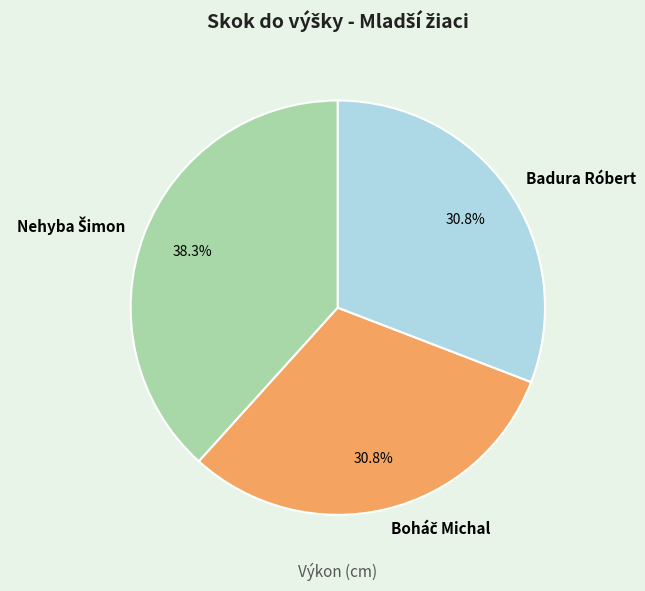

Is there a majority slice in this chart?

No